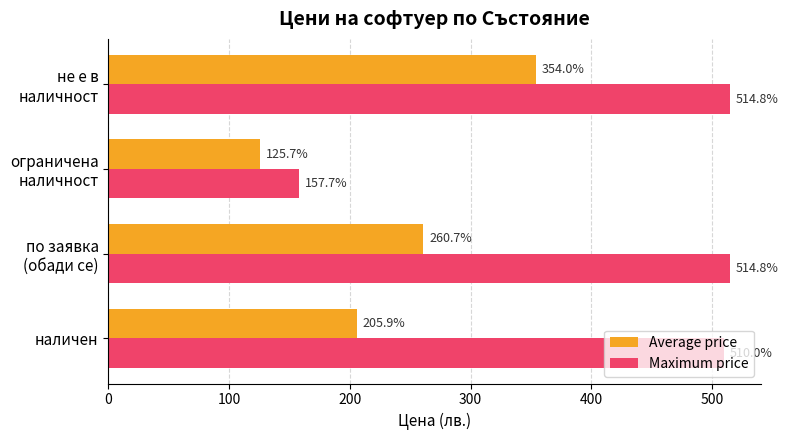

What is the greatest value displayed?

514.8